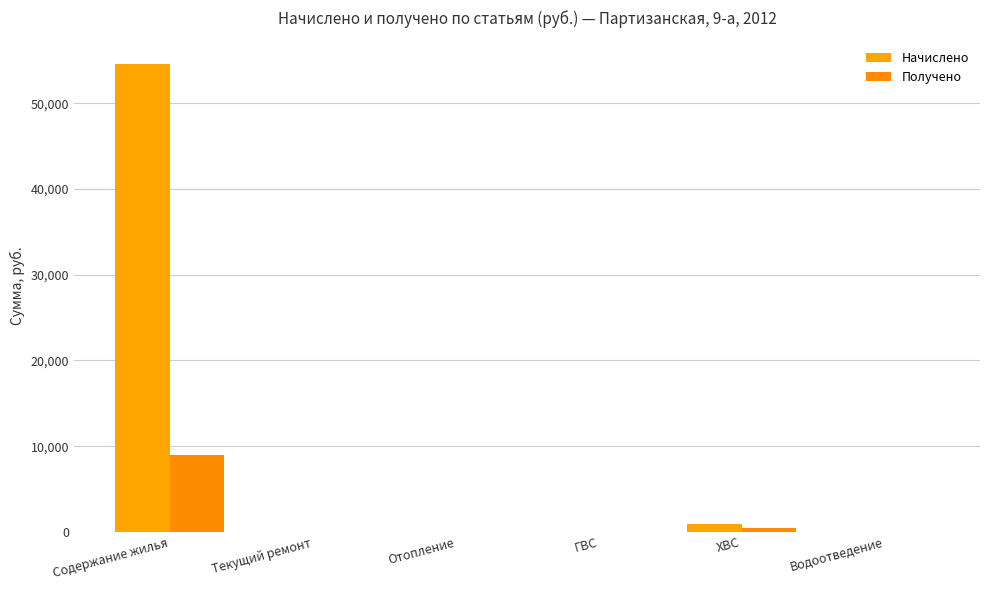

Count the number of data series in this chart.

2